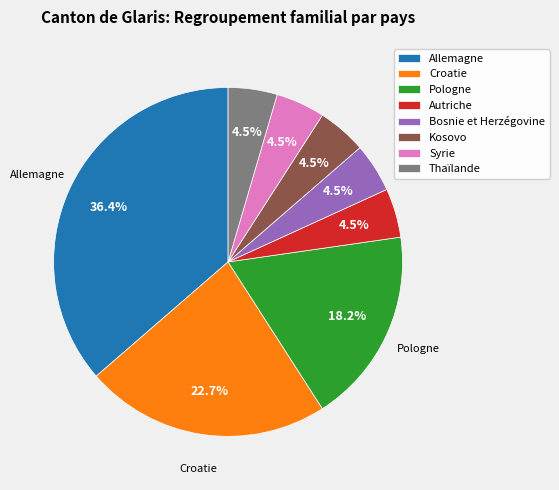

Does any single category account for the majority?

No